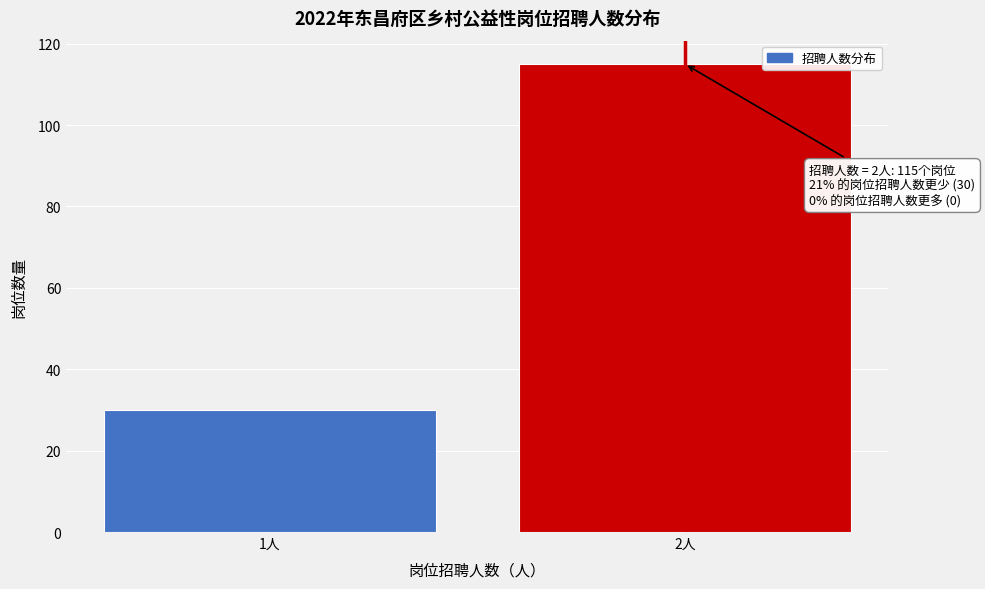

Reading right to left, list all the values displayed in this chart.

2人=115	1人=30